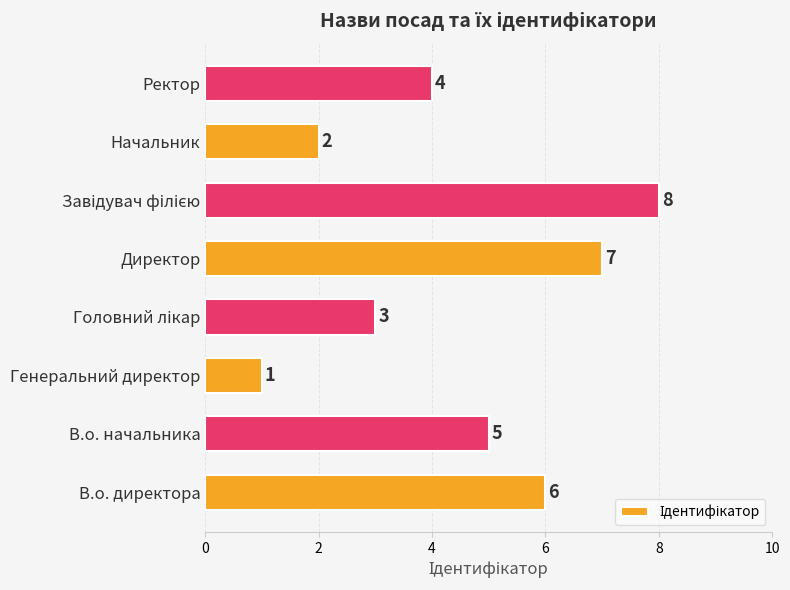

True or false: the data shows 5 at Директор.

False